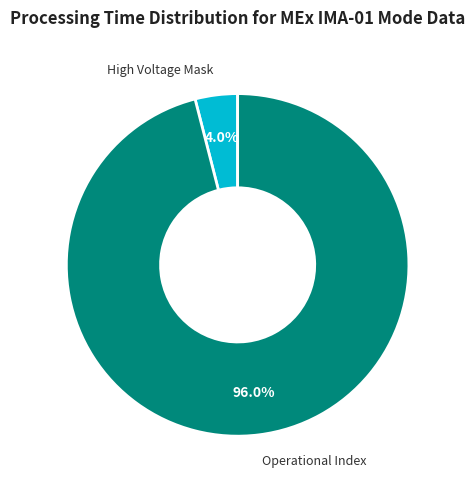

Is there a majority slice in this chart?

Yes